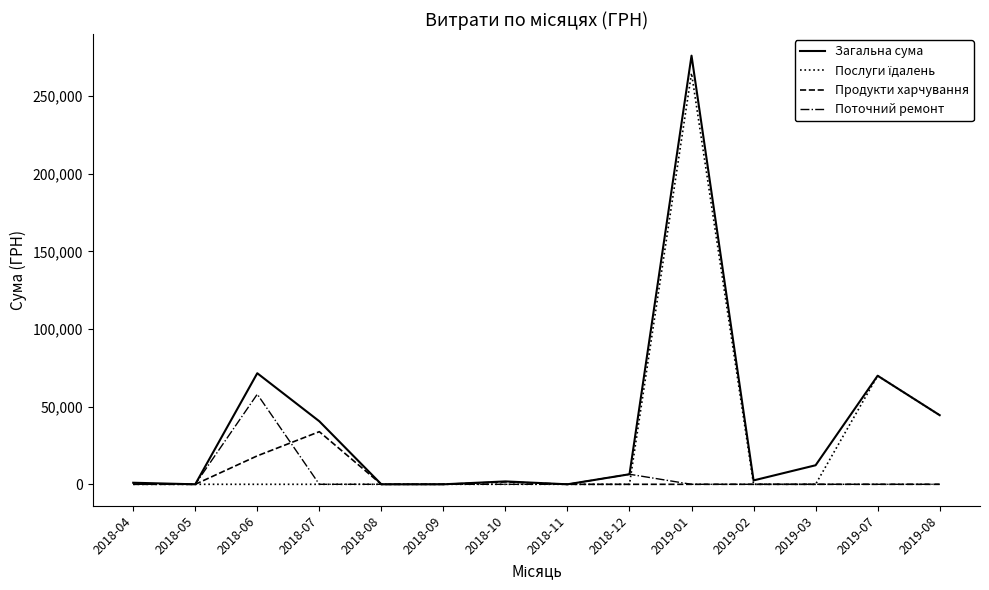

Where is the first local maximum for Поточний ремонт?

2018-06